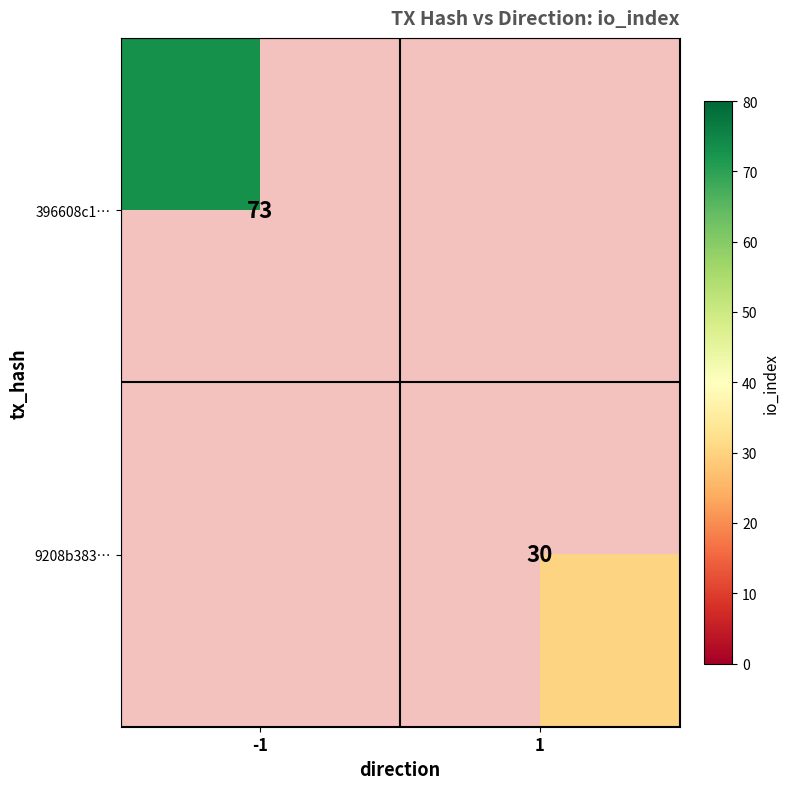

Is it true that 396608c1… equals 29 at -1?

False